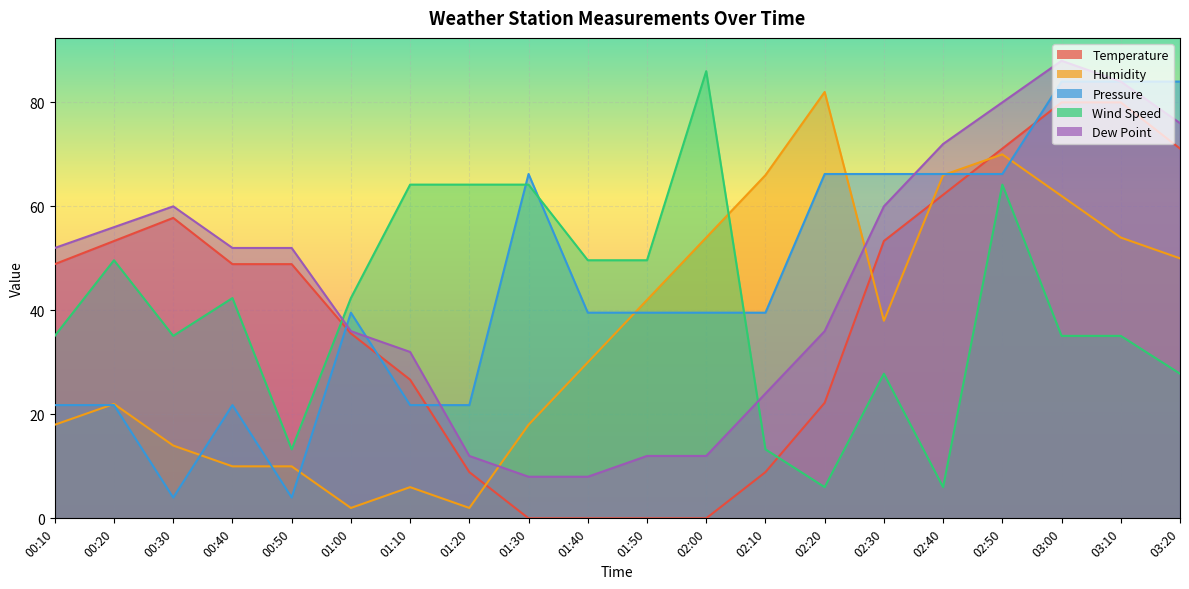

What is the average value of the Humidity series?

35.8